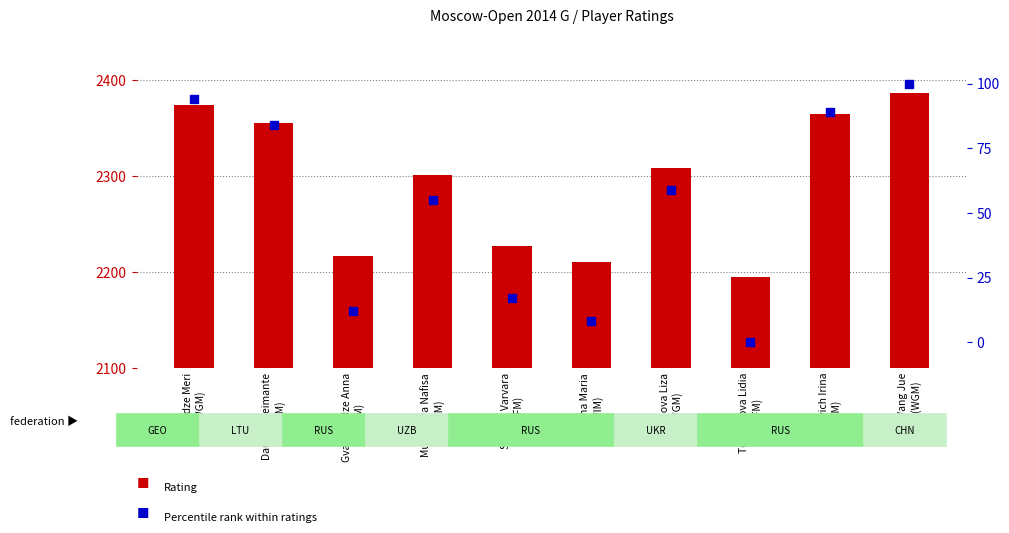

Which series reaches the minimum Y coordinate?

Percentile rank